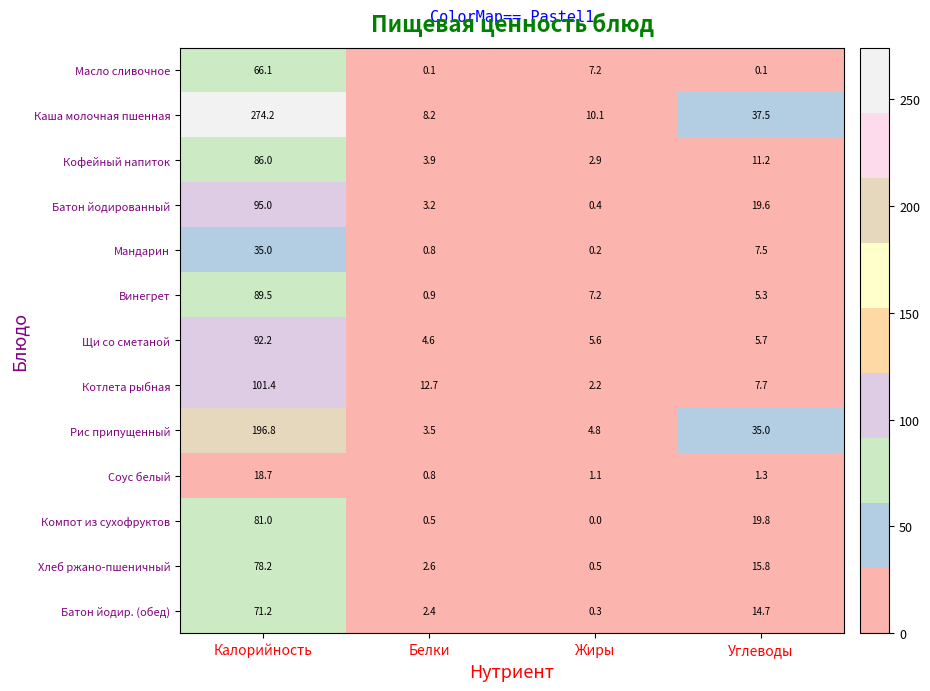

The Каша молочная пшенная series shows 274.2 at Калорийность. True or false?

True